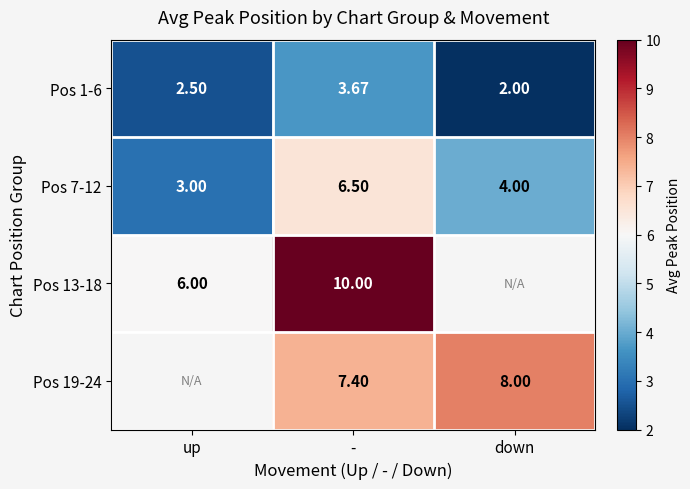

How many values in the Pos 7-12 series are below 4?

1